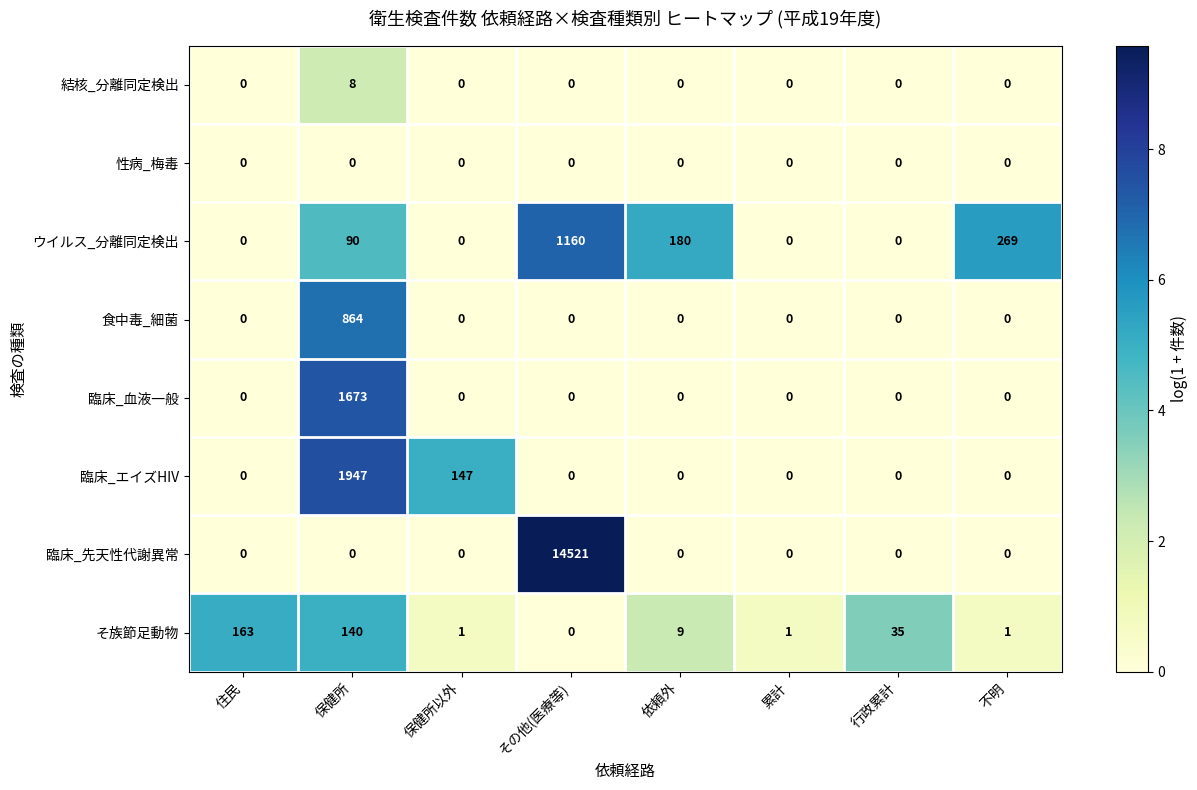

The value of 臨床_先天性代謝異常 at 不明 is 0. True or false?

True